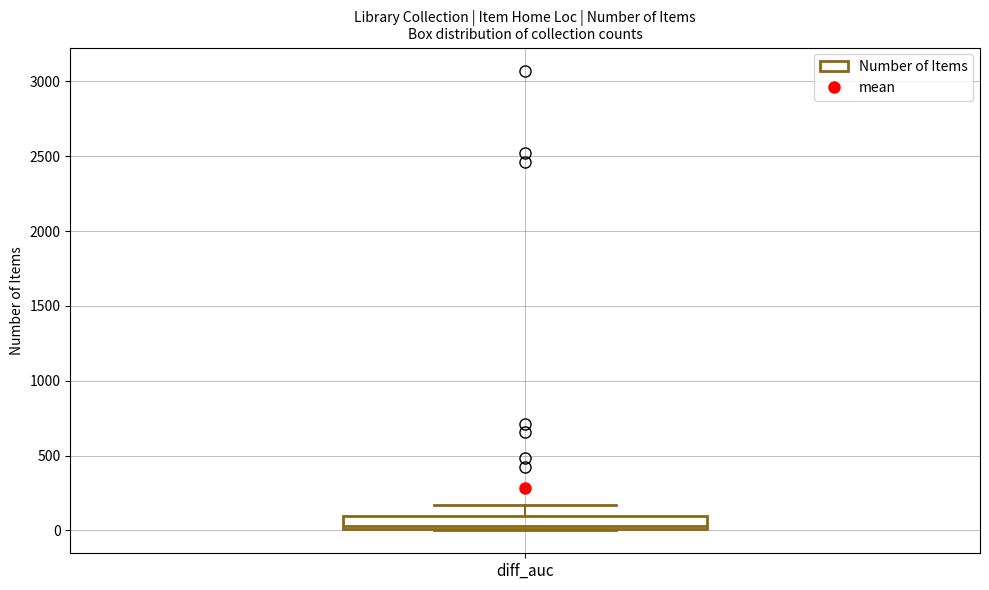

Transcribe this box plot: give where the median line is, the range the box spans, and where the two whiskers end, as read against the y-axis. The values are not printed on the chart, so give them approximately, as read against the axis.

median 50, box 0 to 100, whiskers 0 to 150